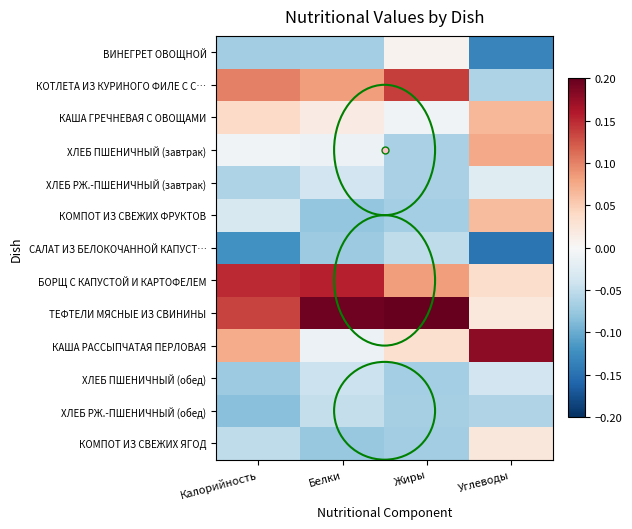

What is the minimum value shown in the chart?

-0.1